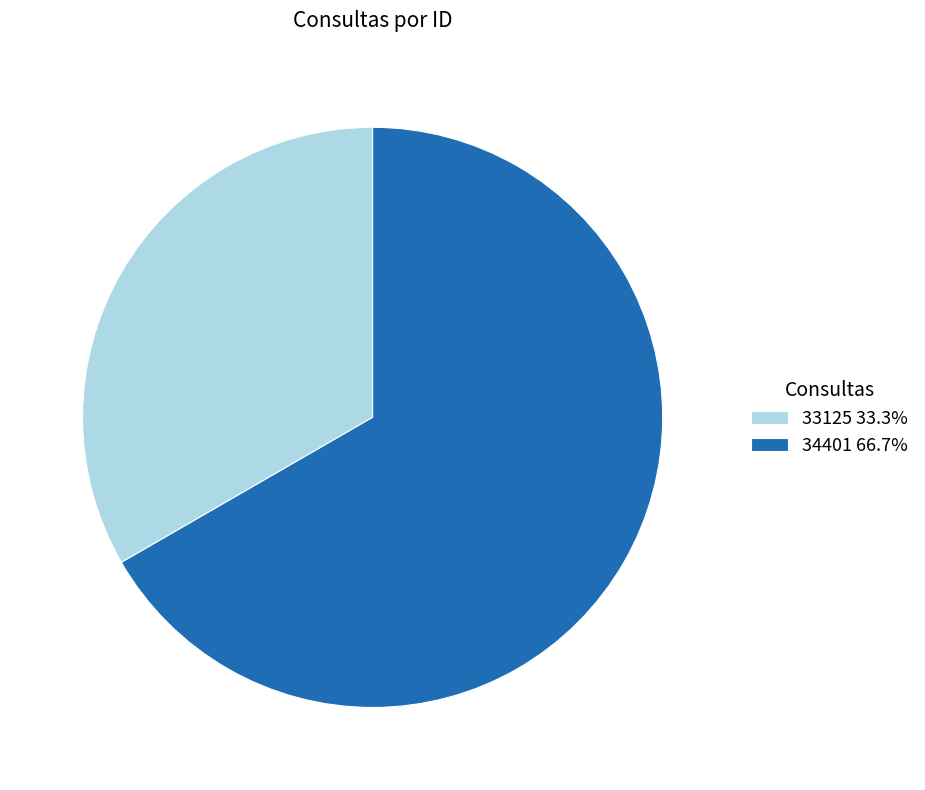

Do 33125 33.3% and 34401 66.7% together represent more than half of the pie?

Yes